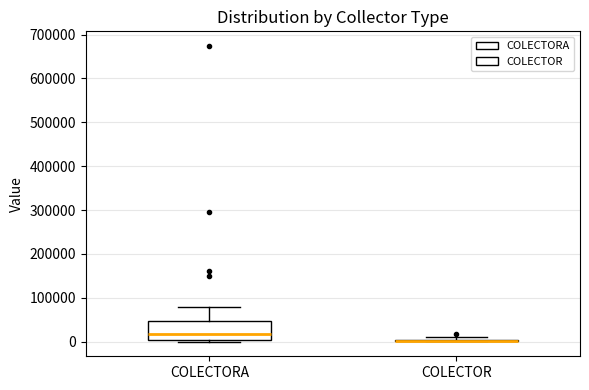

Reading left to right, transcribe this box plot: for each box, give where its median line is, the range the box spans, and where its two whiskers end, as read against the y-axis. The values are not printed on the chart, so give them approximately, as read against the axis.

COLECTORA: median 20000, box 0 to 50000, whiskers 0 (just below the box's lower edge) to 80000
COLECTOR: box collapsed to a line at 0, whiskers 0 to 10000